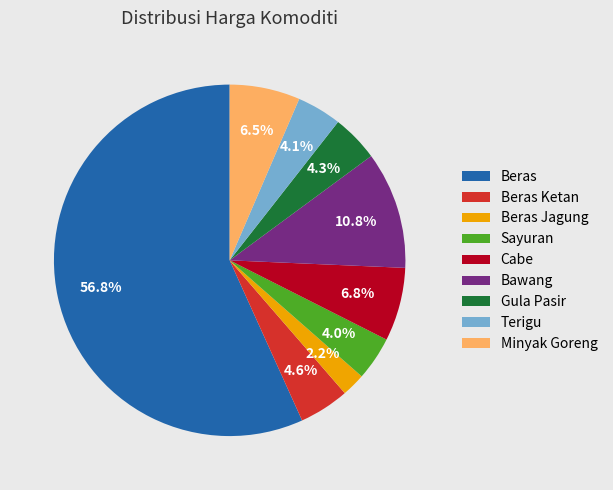

Count the number of slices in the pie.

9